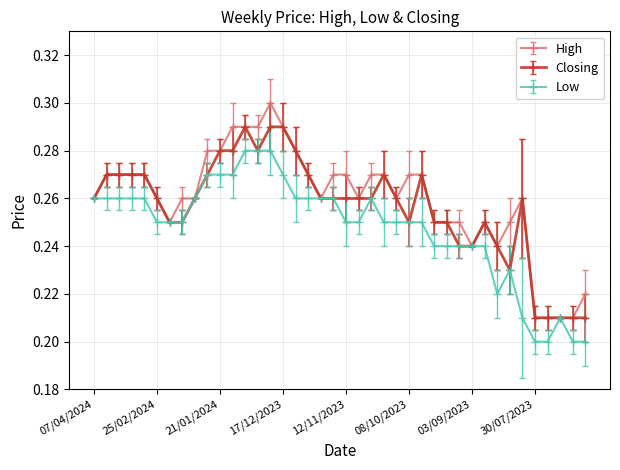

Rank the series by their maximum value, from lowest to highest.

Low, Closing, High